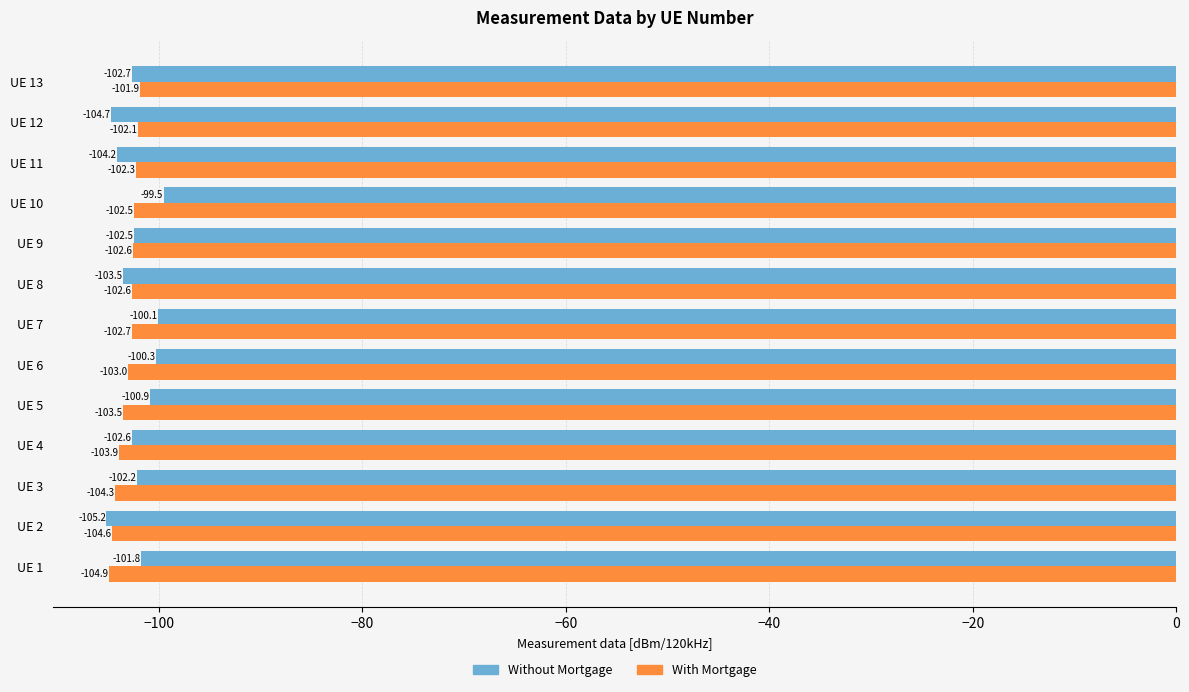

The value of Without Mortgage at UE 4 is -102.6. True or false?

True